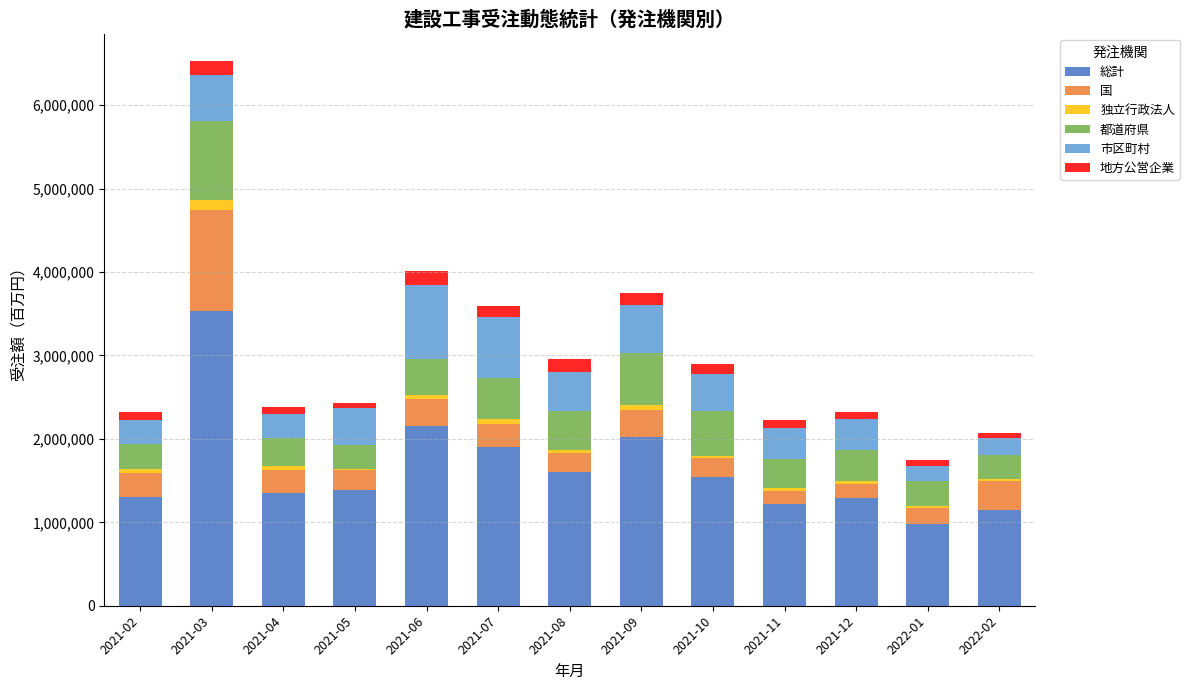

At which category is the sum across all series the highest?

2021-03